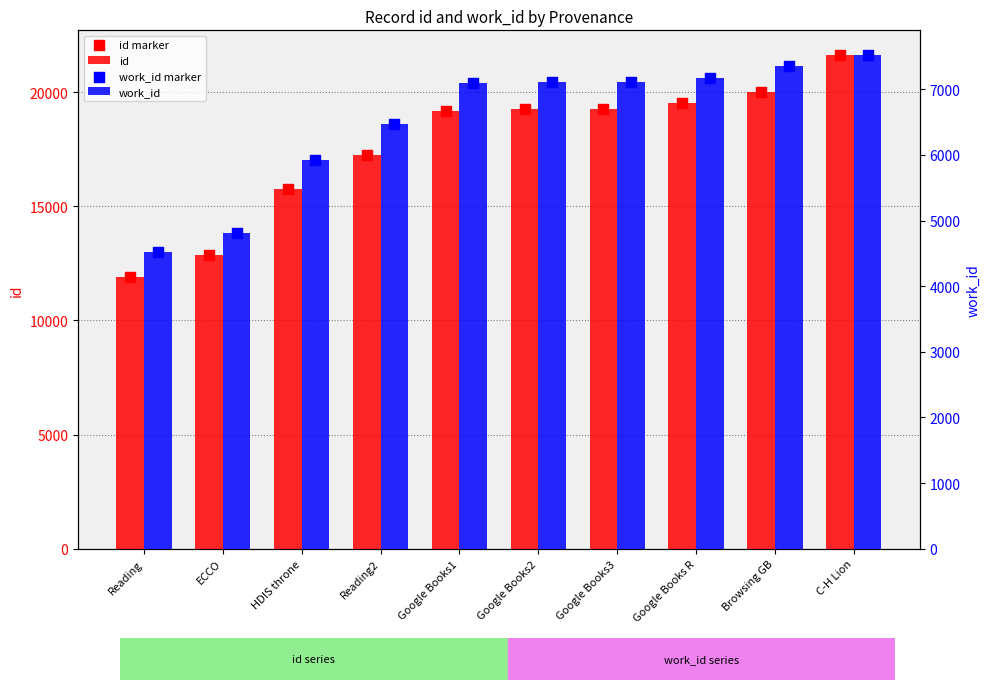

What are all the series names shown in the legend?

id, id marker, work_id, work_id marker